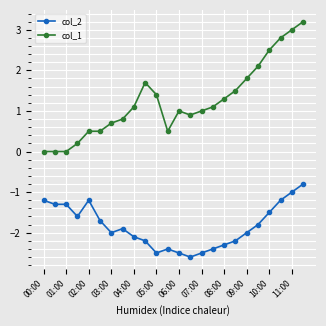

At how many categories does at least one series exceed 2?

5